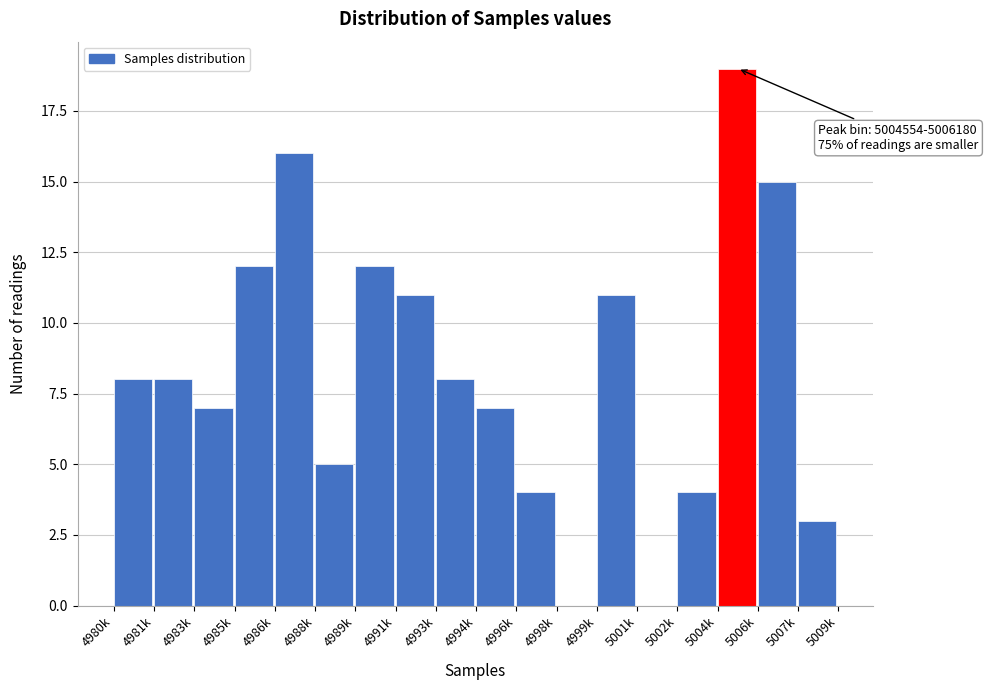

Reading right to left, extract all data points from this chart.

5007k=3	5006k=15	5004k=19	5002k=4	5001k=0	4999k=11	4998k=0	4996k=4	4994k=7	4993k=8	4991k=11	4989k=12	4988k=5	4986k=16	4985k=12	4983k=7	4981k=8	4980k=8